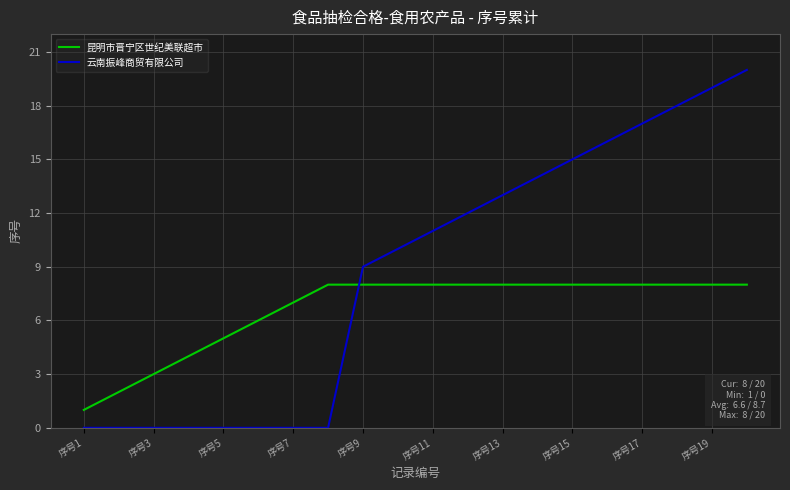

How many times do 云南振峰商贸有限公司 and 昆明市晋宁区世纪美联超市 cross each other?

1